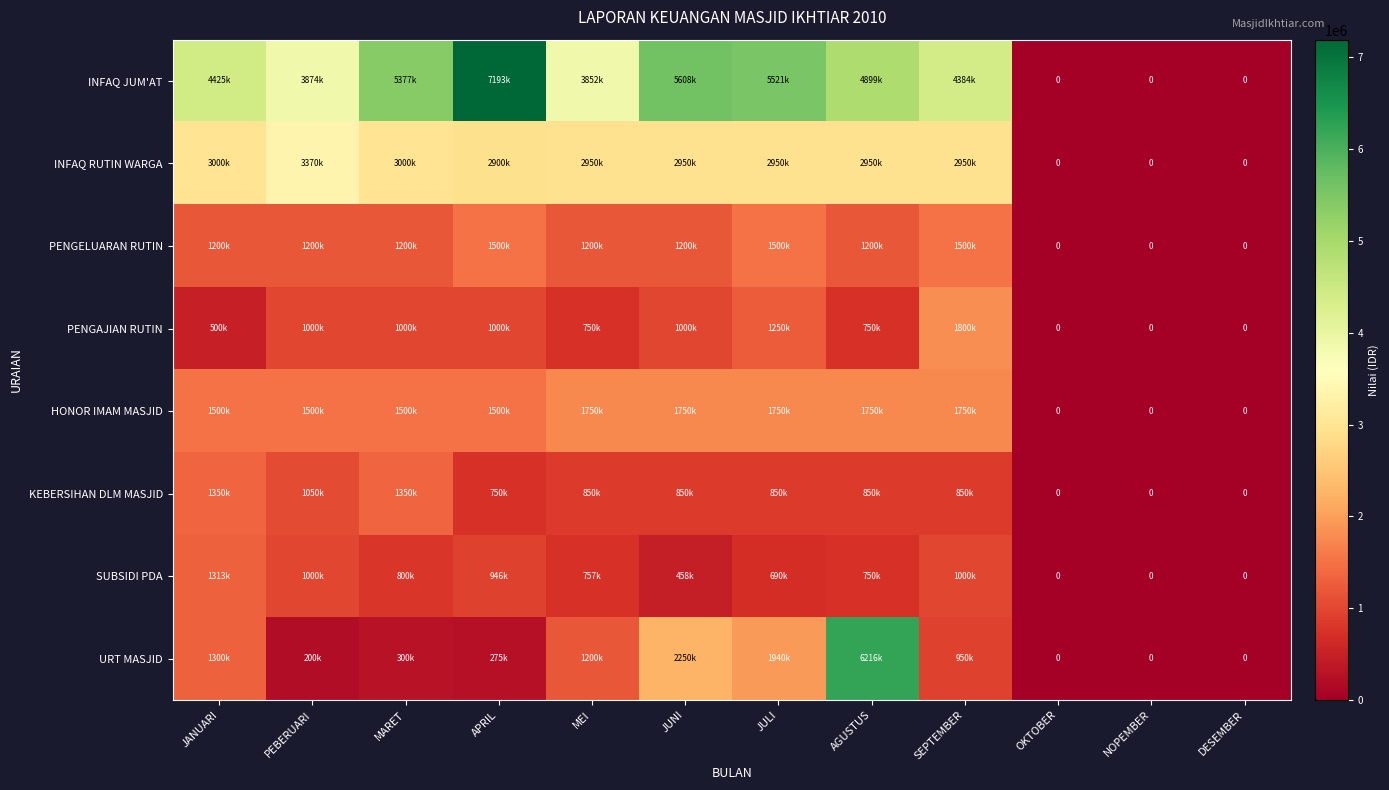

The PENGELUARAN RUTIN series shows 1500000 at SEPTEMBER. True or false?

True